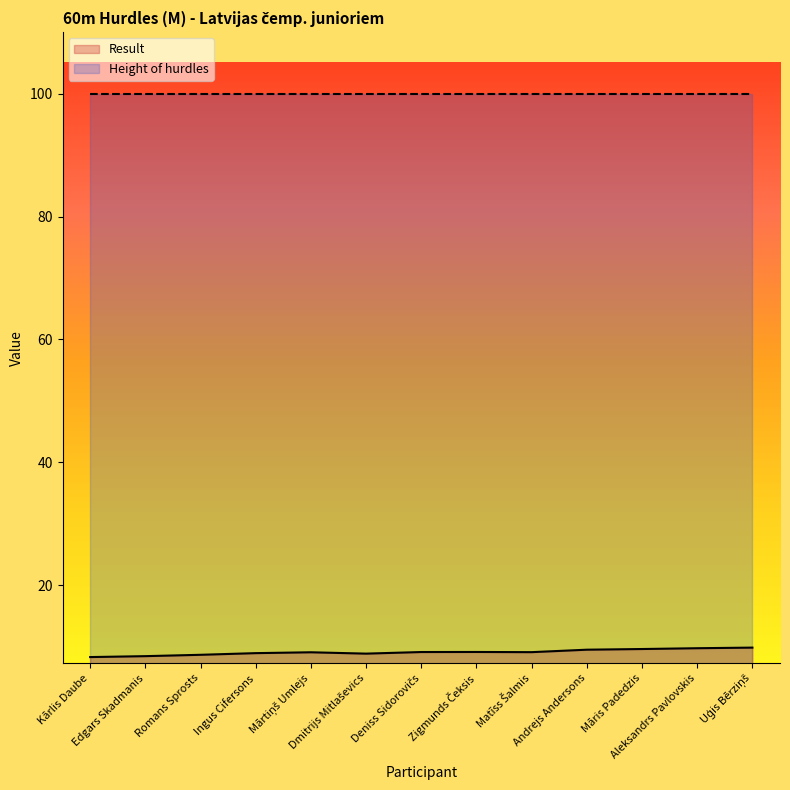

What is the smallest value displayed?

8.3